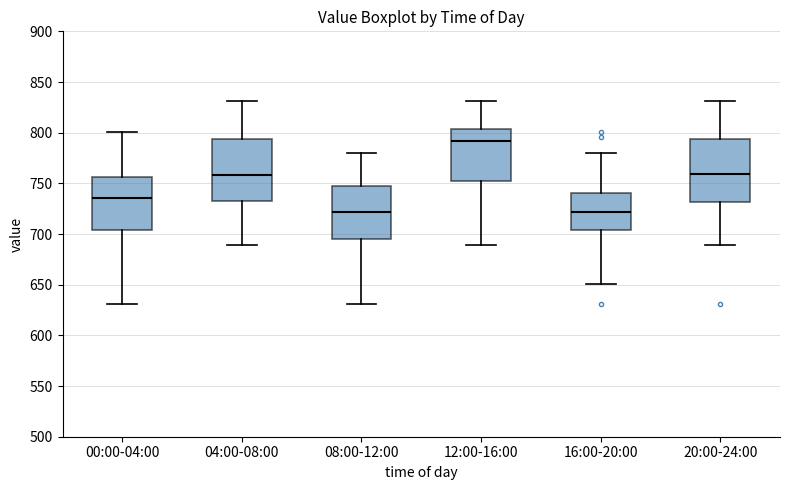

Reading left to right, transcribe this box plot: for each box, give where its median line is, the range the box spans, and where its two whiskers end, as read against the y-axis. The values are not printed on the chart, so give them approximately, as read against the axis.

00:00-04:00: median 735, box 705 to 755, whiskers 630 to 800
04:00-08:00: median 760, box 735 to 795, whiskers 690 to 830
08:00-12:00: median 720, box 695 to 745, whiskers 630 to 780
12:00-16:00: median 790, box 750 to 805, whiskers 690 to 830
16:00-20:00: median 720, box 705 to 740, whiskers 650 to 780
20:00-24:00: median 760, box 730 to 795, whiskers 690 to 830